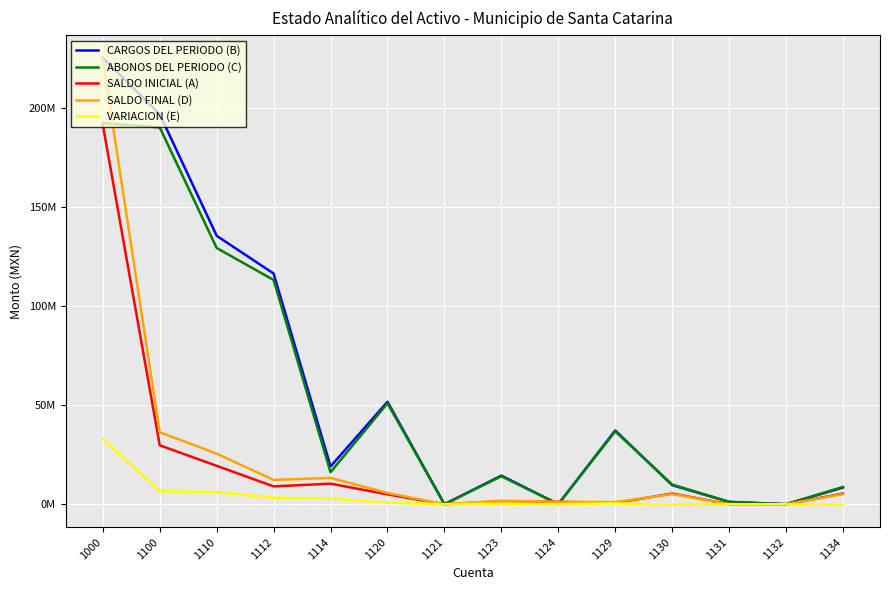

At which label does SALDO INICIAL (A) first exceed 5379447?

1000